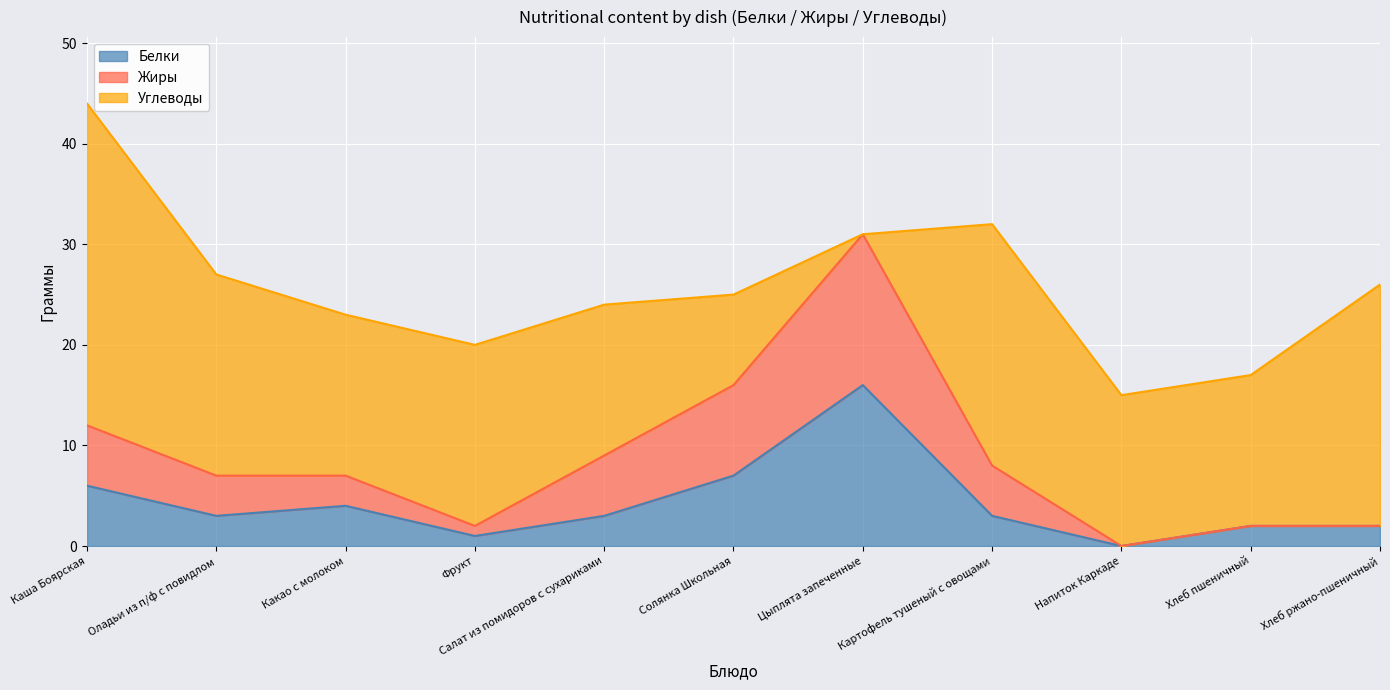

What is the total value across all series at Каша Боярская?

44